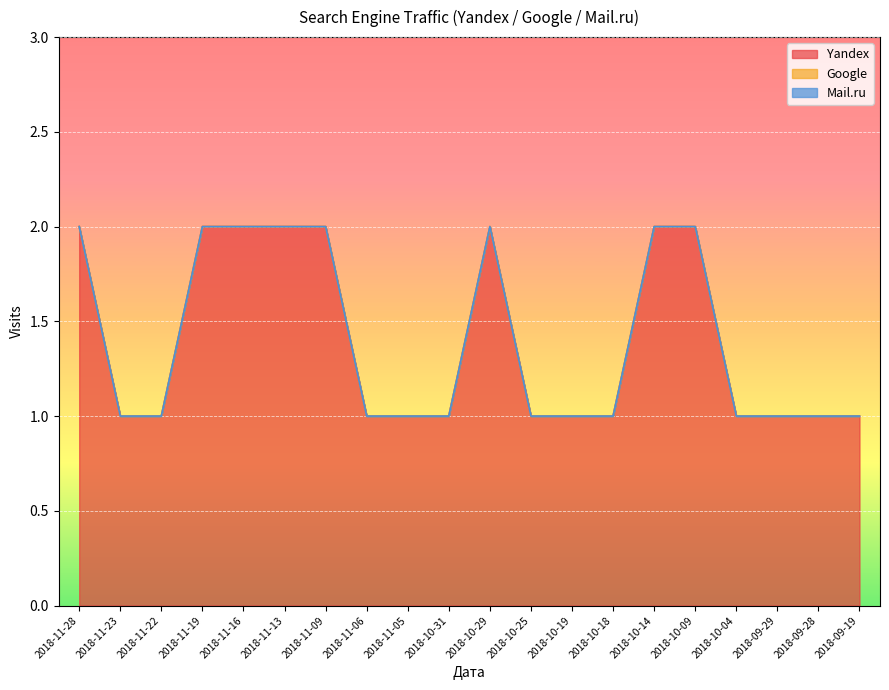

List the labels in order of Google value, smallest first.

2018-11-28, 2018-11-23, 2018-11-22, 2018-11-19, 2018-11-16, 2018-11-13, 2018-11-09, 2018-11-06, 2018-11-05, 2018-10-31, 2018-10-29, 2018-10-25, 2018-10-19, 2018-10-18, 2018-10-14, 2018-10-09, 2018-10-04, 2018-09-29, 2018-09-28, 2018-09-19